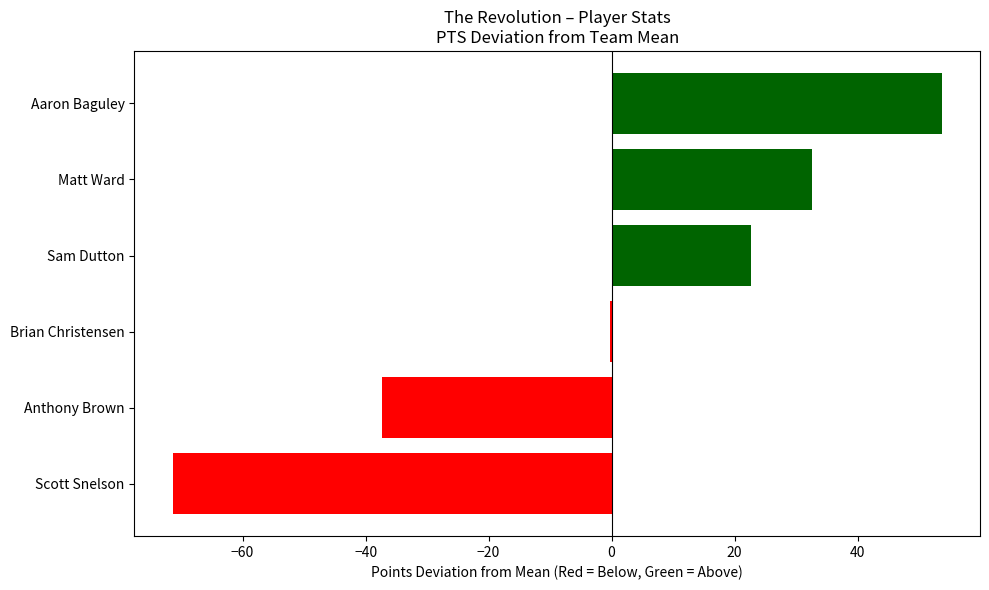

How many series are shown in this chart?

1